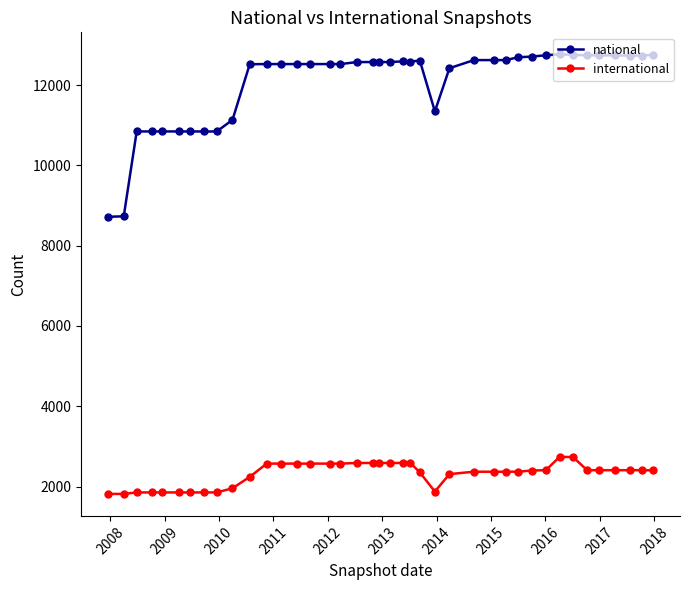

What is the value of the international point at the 1st from the left?

1817